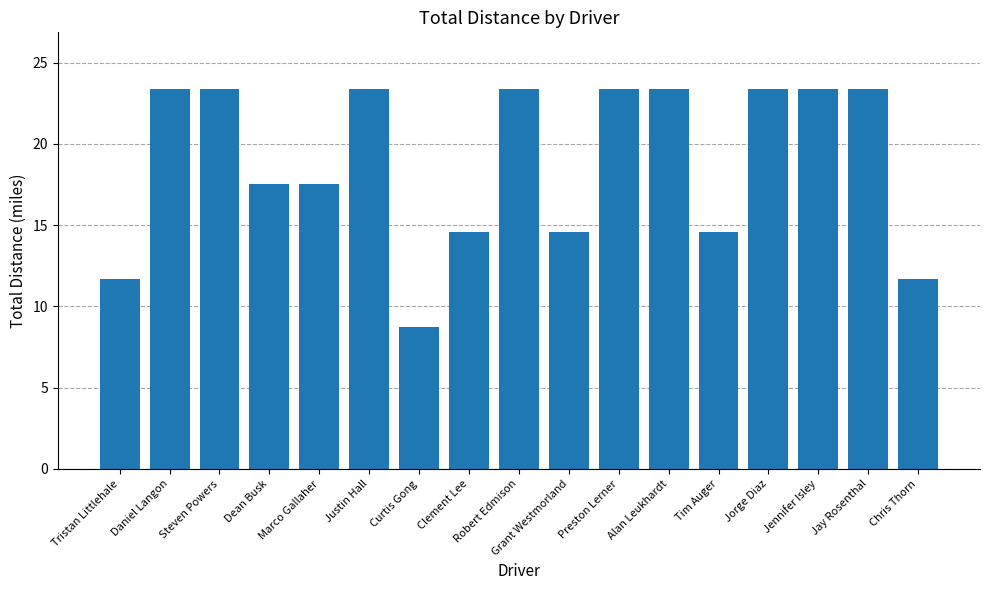

Where does the data first go above 23?

Daniel Langon